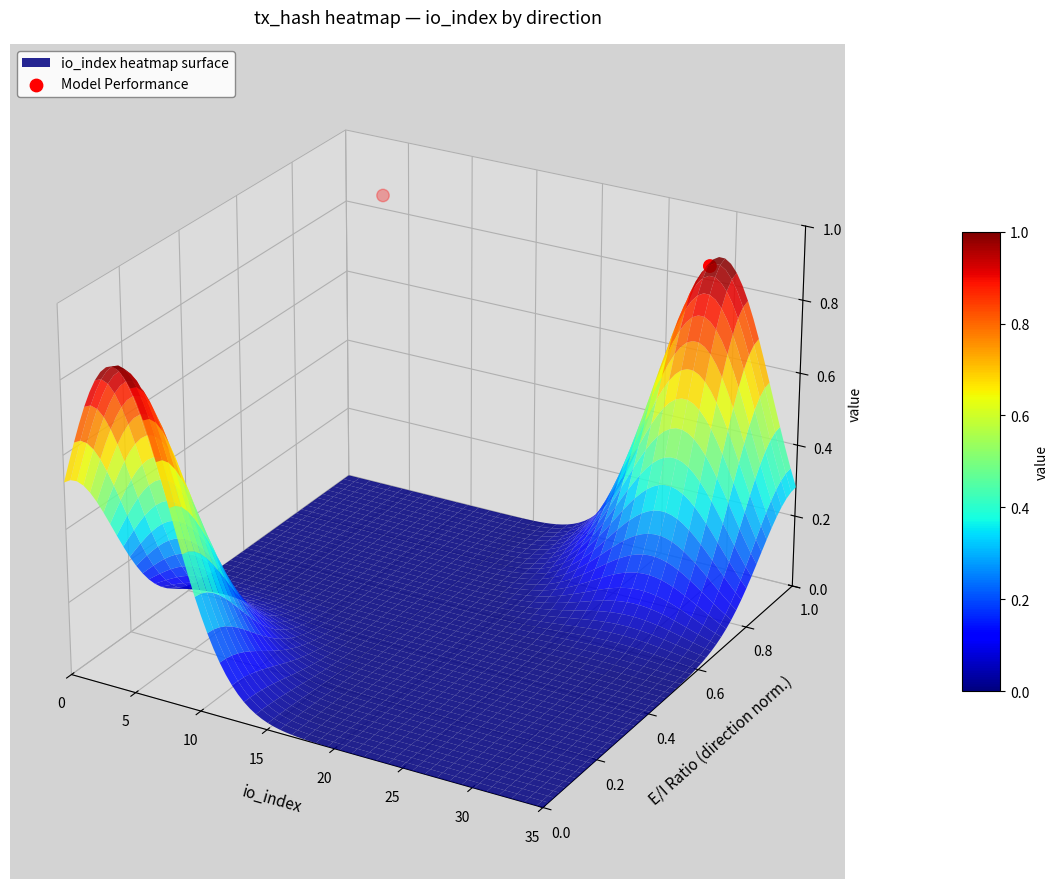

Rank the categories by value from highest to lowest.

0, 5